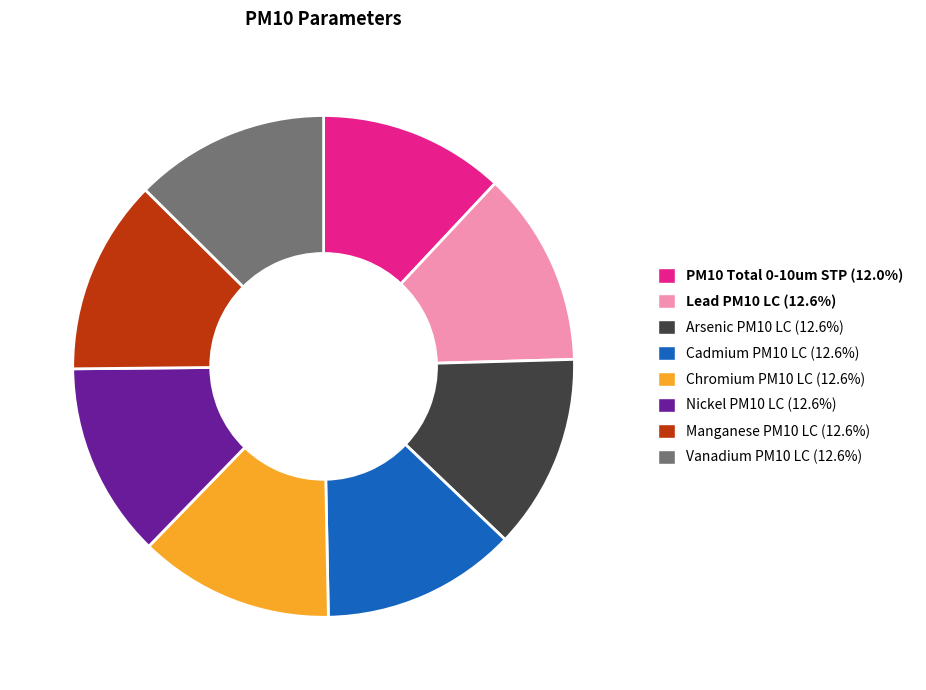

How many slices are in this pie chart?

8